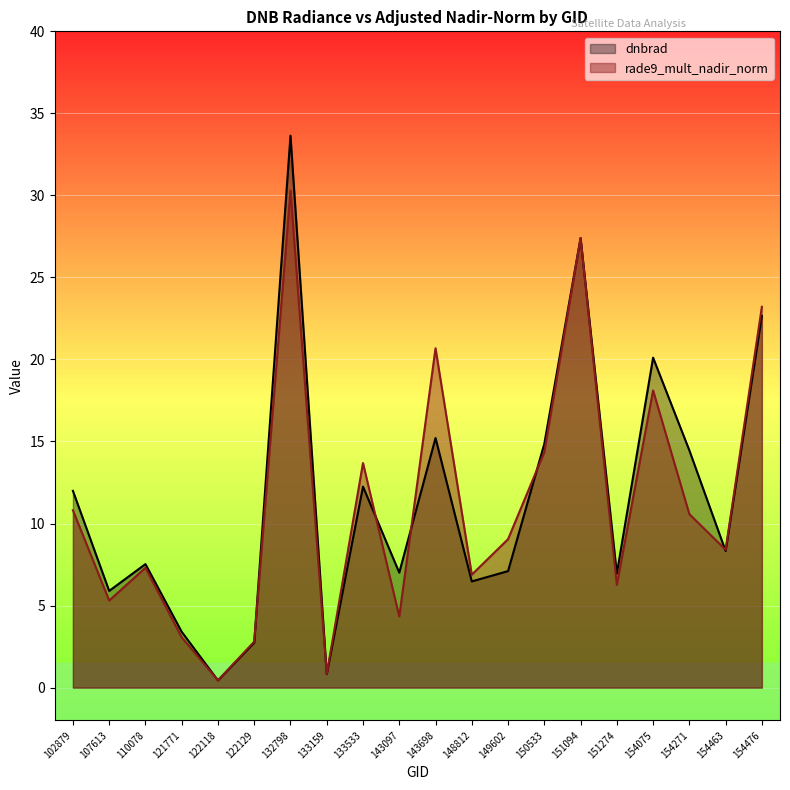

Rank the series at 154463 from highest to lowest value.

rade9_mult_nadir_norm, dnbrad